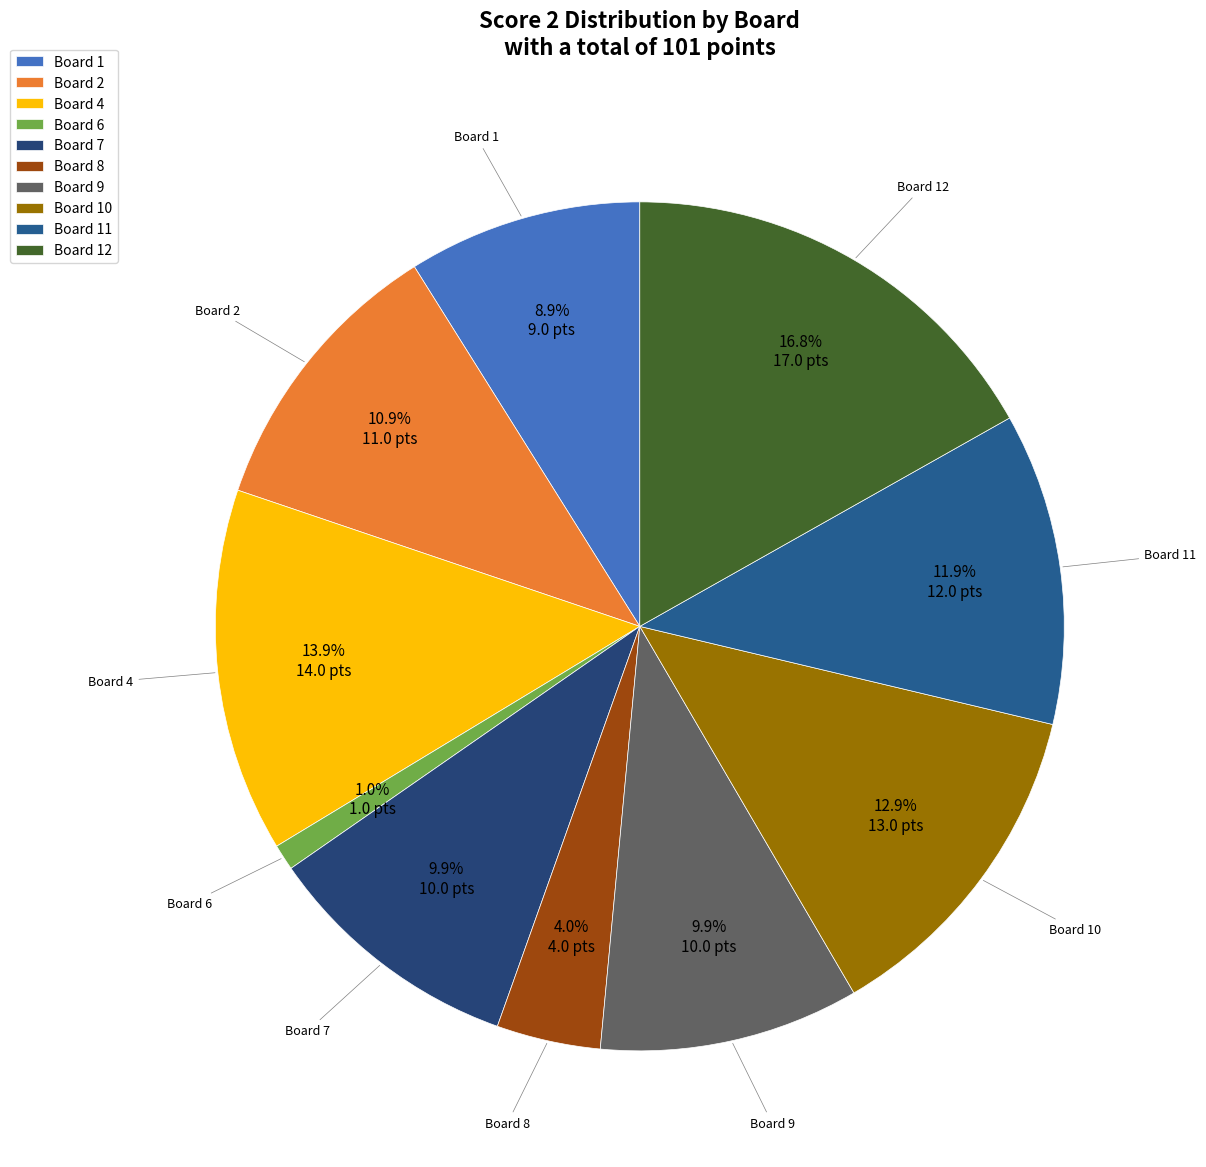

To the nearest percent, what portion does Board 6 represent?

1%